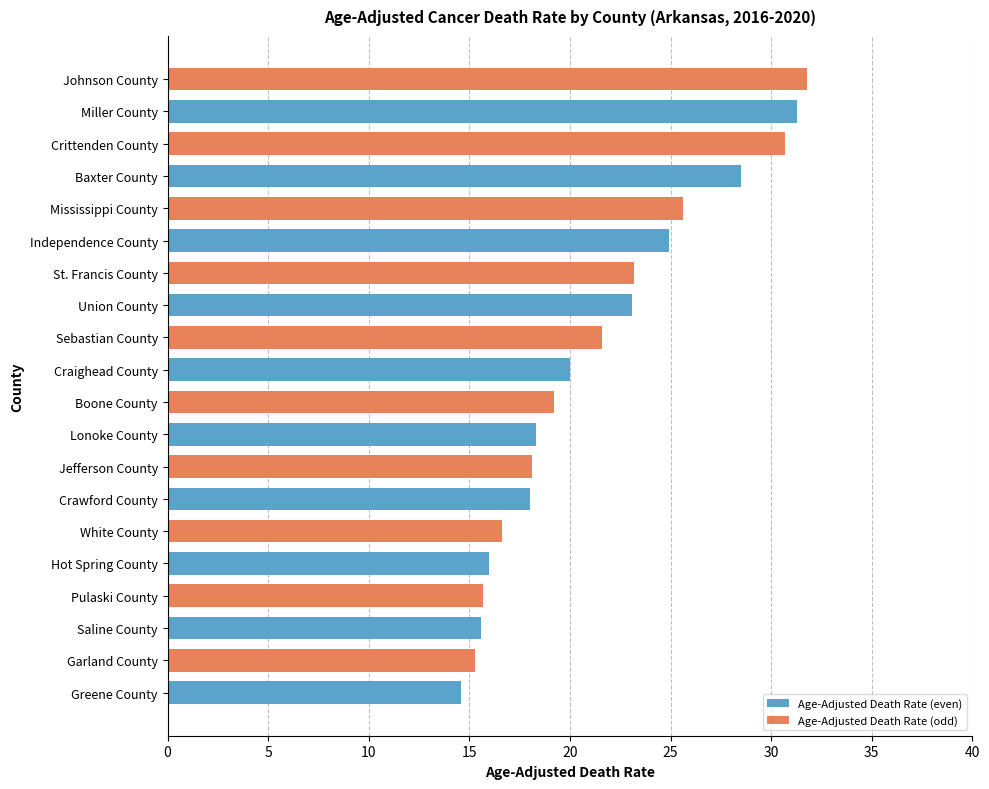

What is the change in value from Lonoke County to Sebastian County?

+3.3